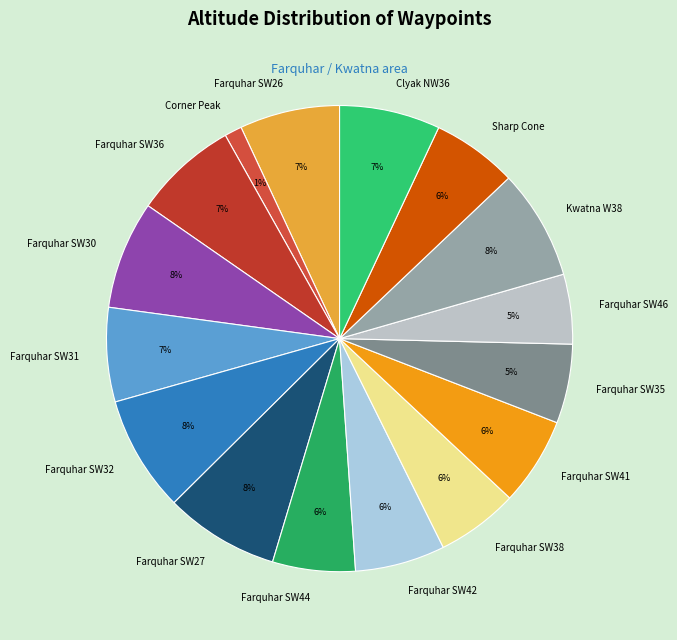

What is the ratio of the value at Sharp Cone to the value at Farquhar SW31?

0.9